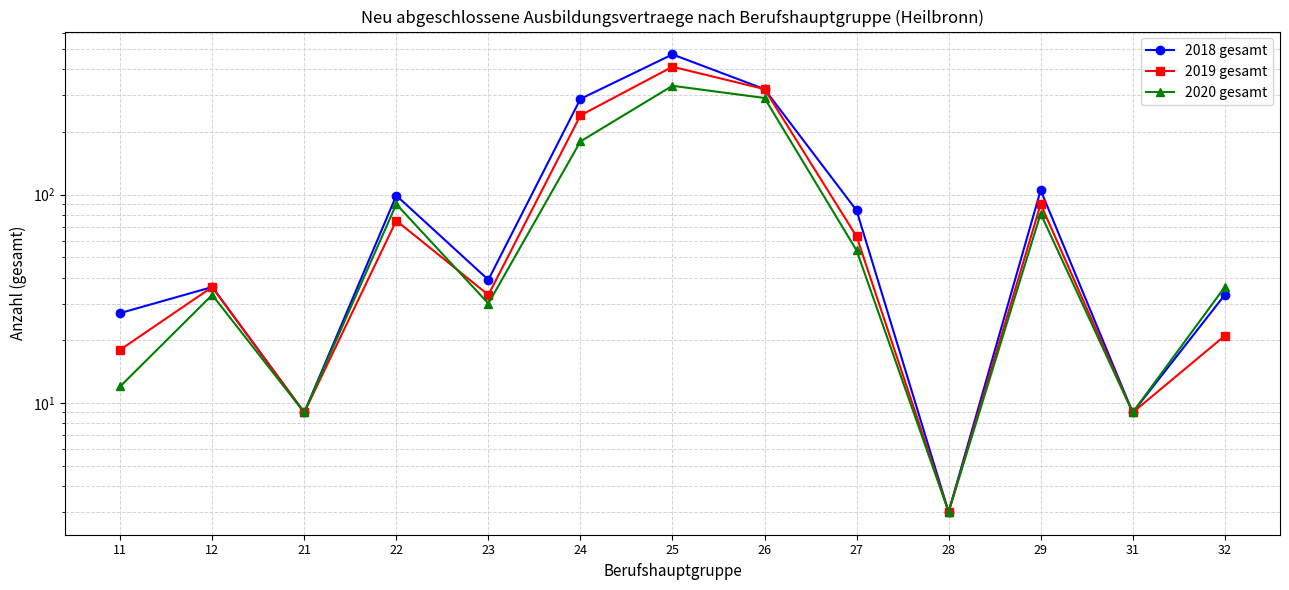

What is the highest value of the 2020 gesamt series?

333